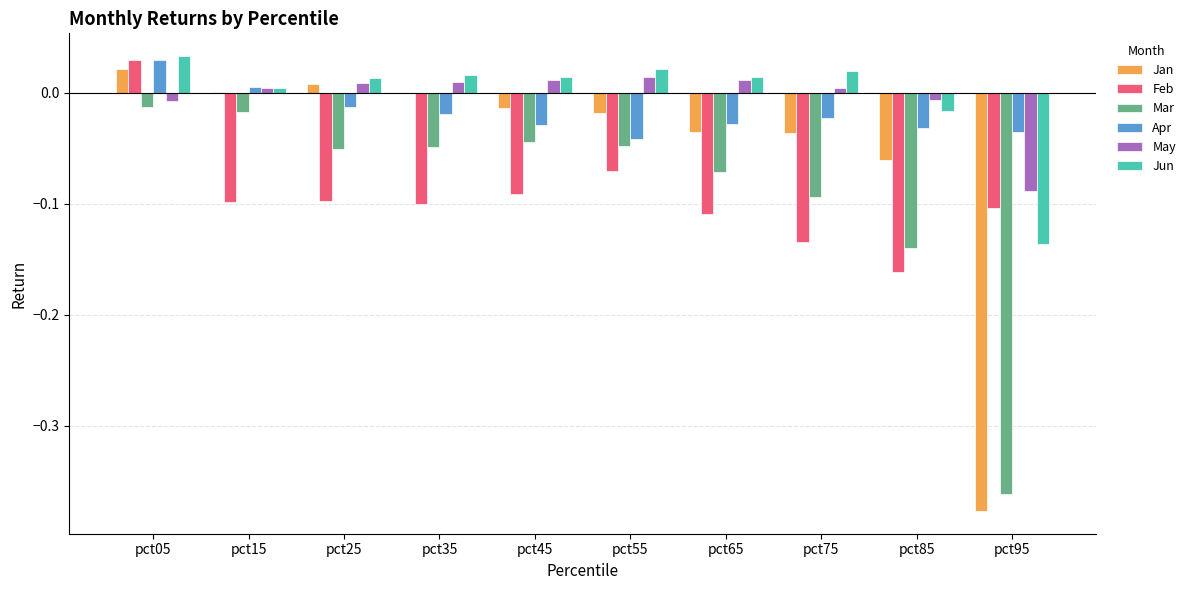

What is the sum of all Mar values?

-0.9